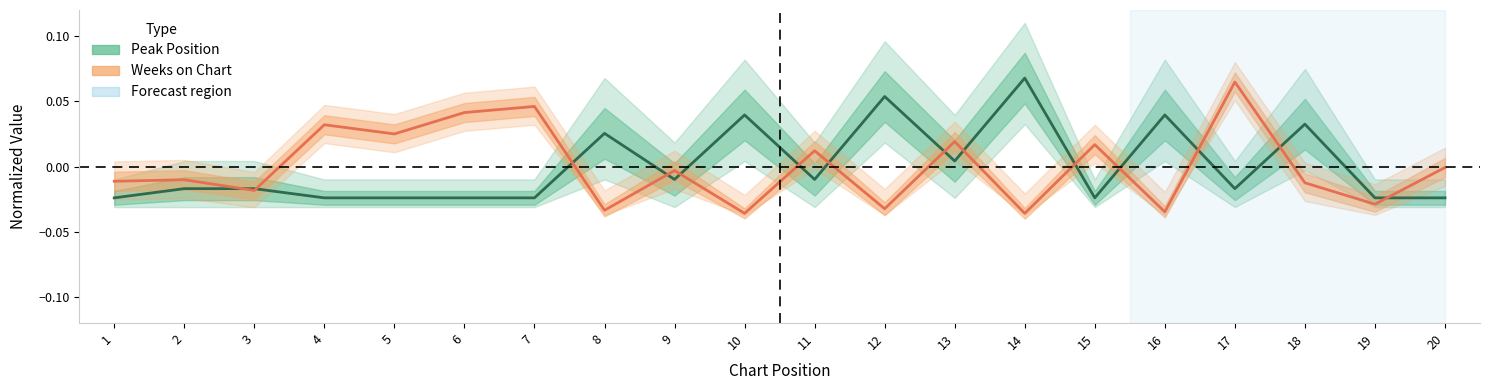

True or false: Peak Position and Weeks on Chart intersect in this chart.

True